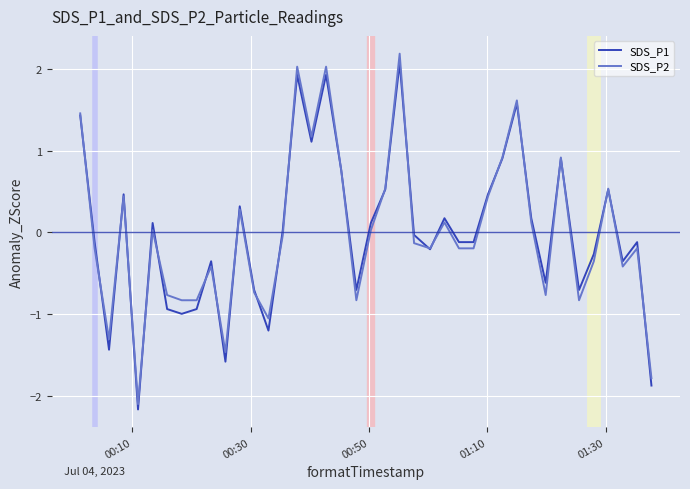

What is the minimum value for SDS_P2?

-2.1